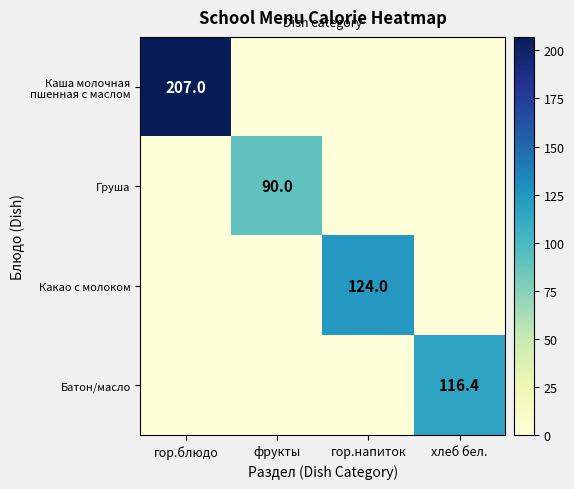

Is it true that Батон/масло equals 116.4 at хлеб бел.?

True